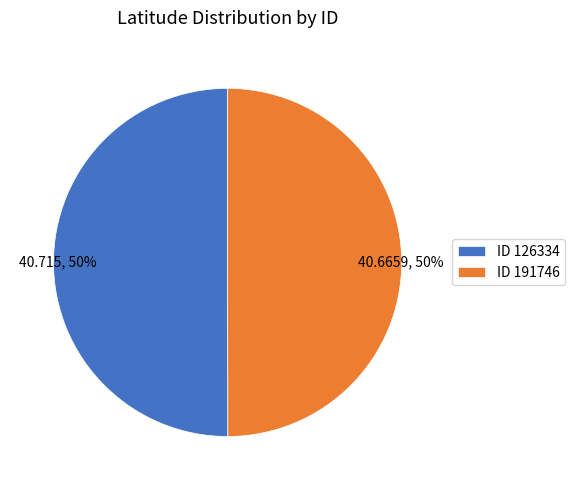

How many slices are in this pie chart?

2